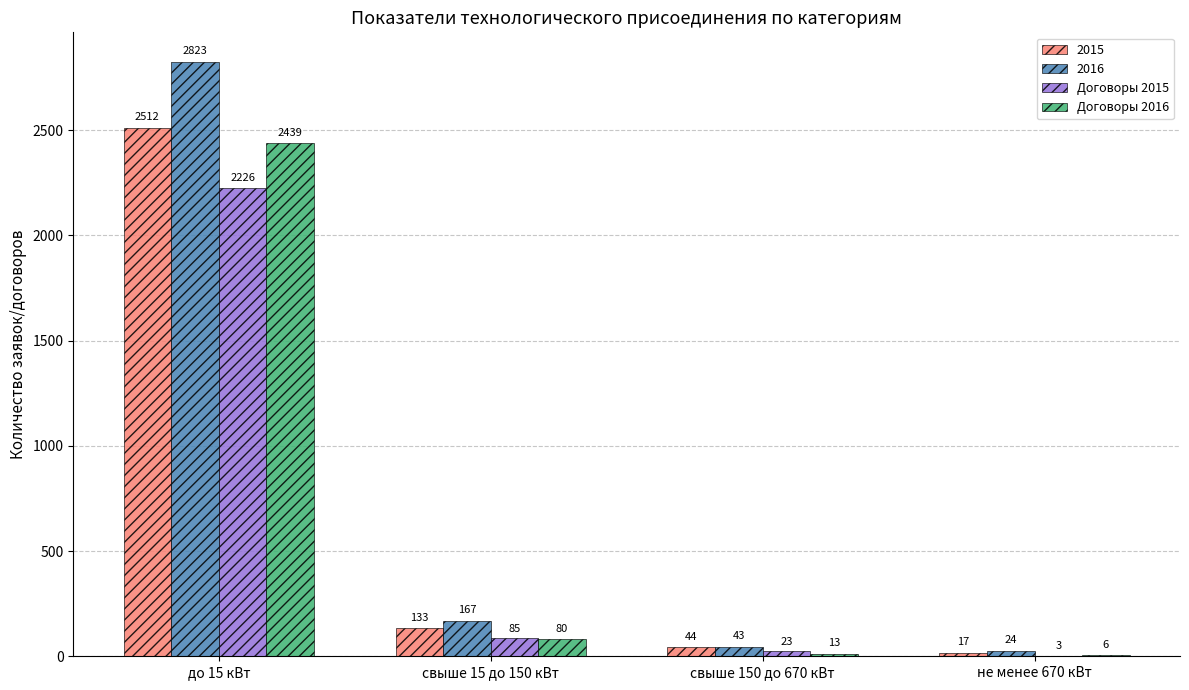

Count the number of categories in the chart.

4